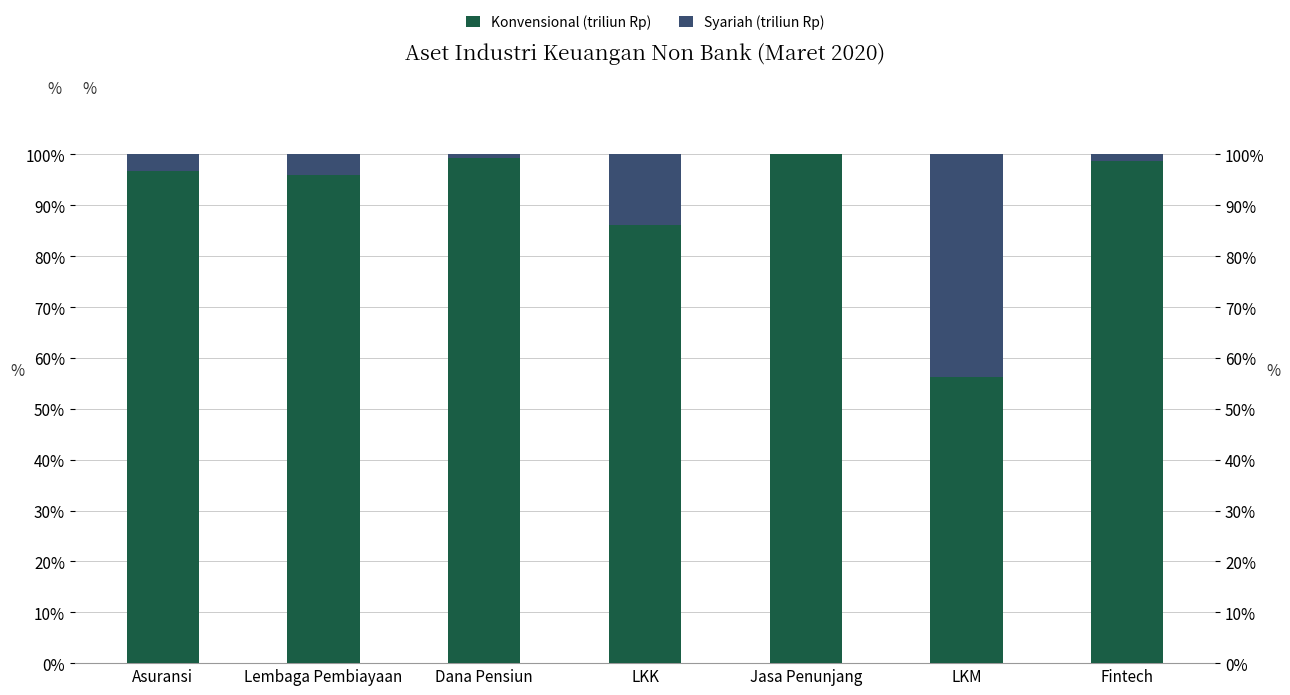

What is the maximum value for Konvensional (triliun Rp)?

100.0